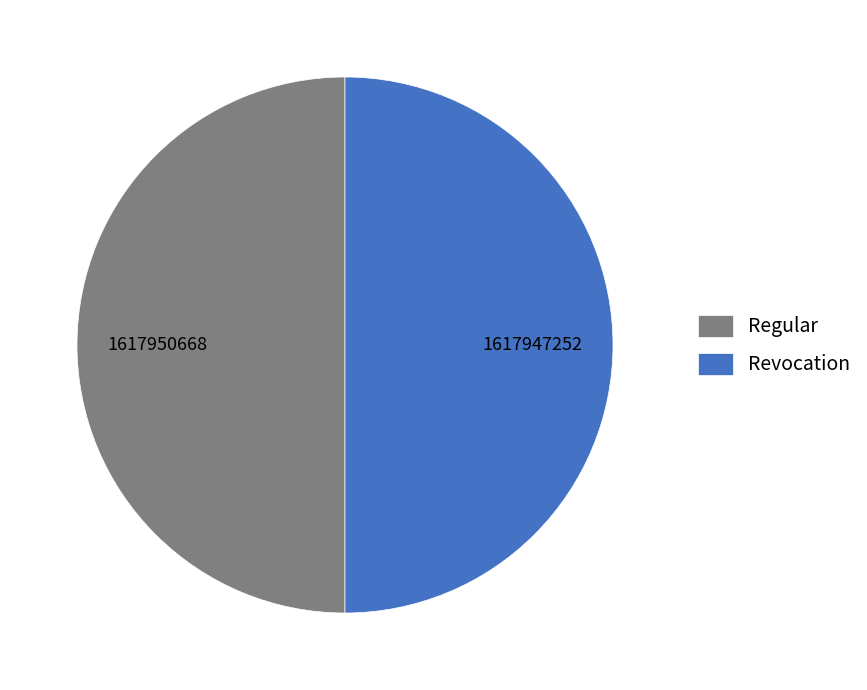

The Regular slice represents 50% of the pie. True or false?

True